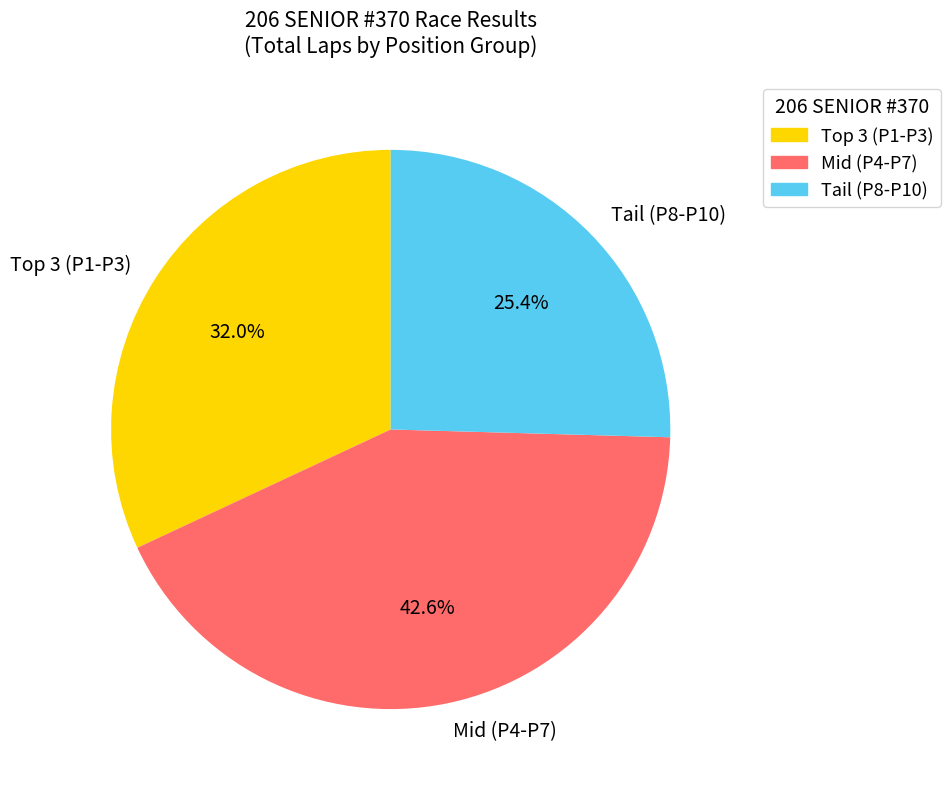

How many slices are in this pie chart?

3